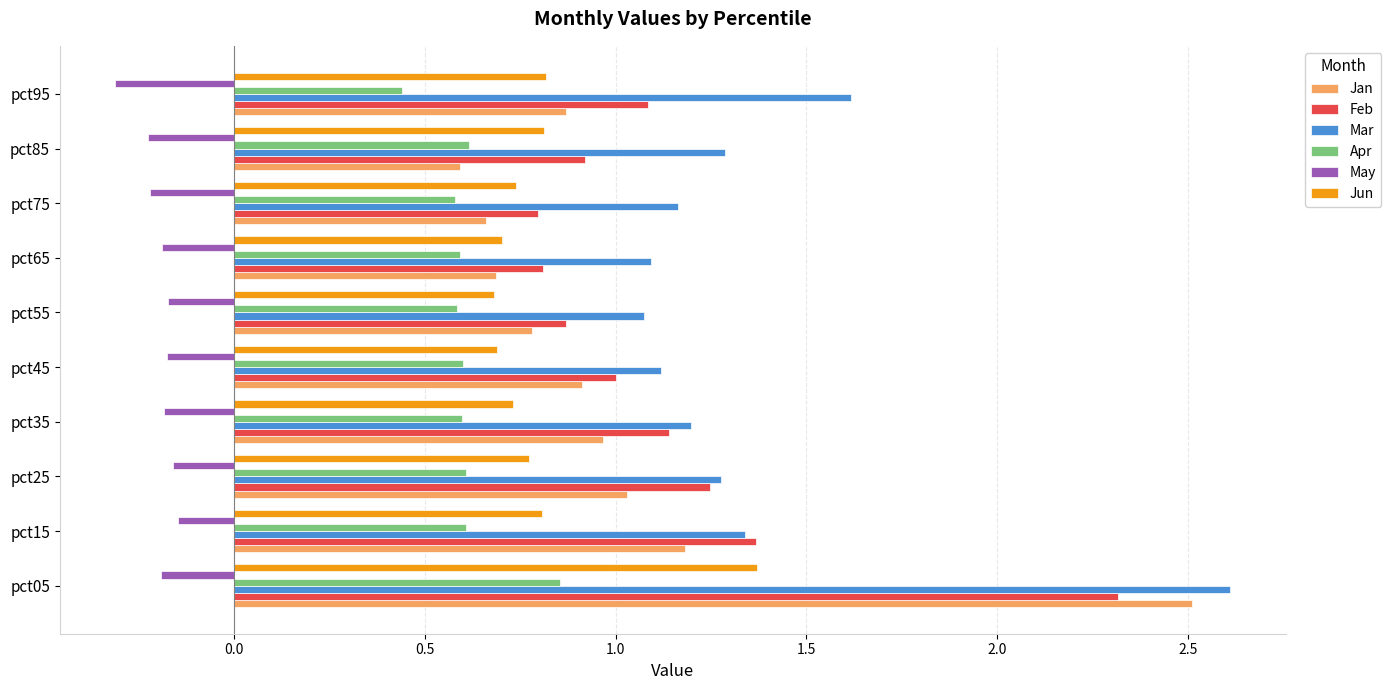

What is the difference between the maximum and second lowest values in the Feb series?

1.5